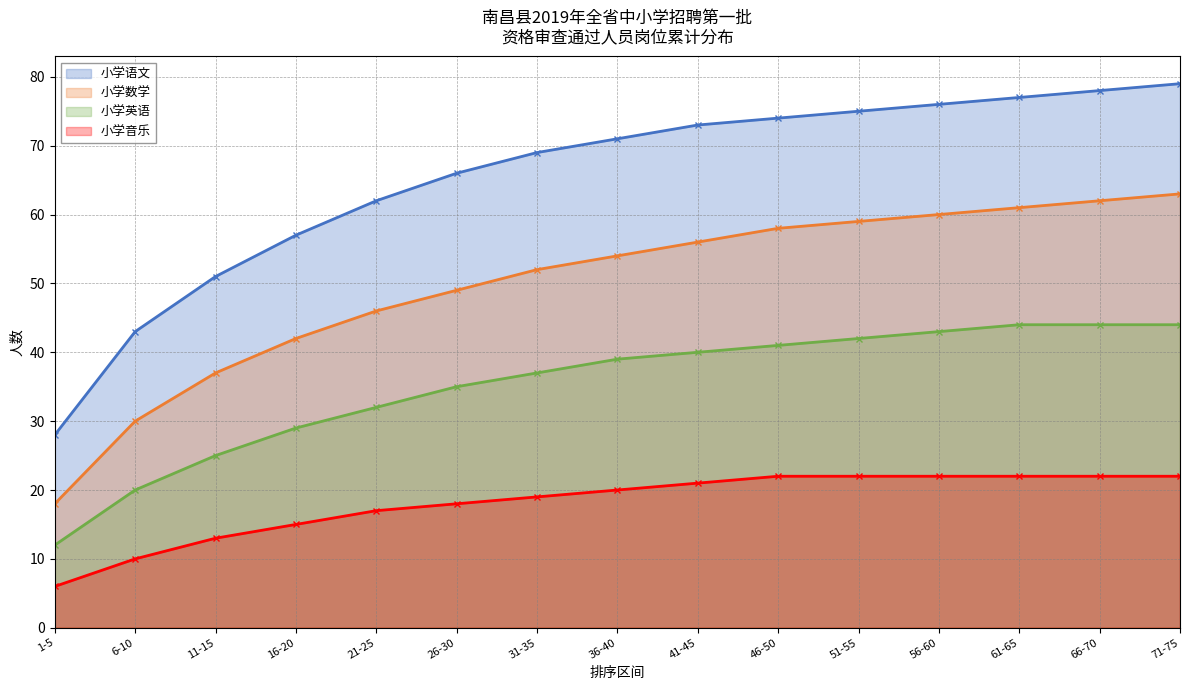

What is the label of the 7th point from the right?

41-45